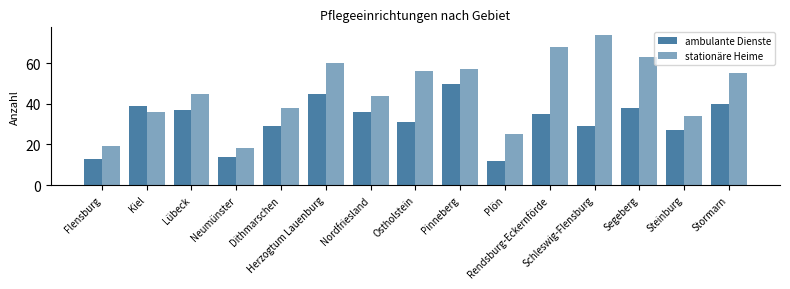

What is the sum of all stationäre Heime values?

692